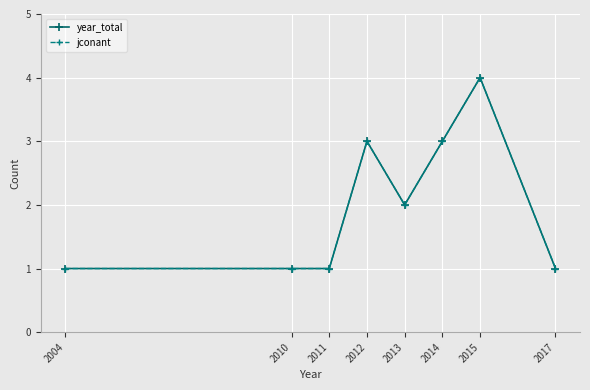

Which series has the largest range (max minus min)?

year_total